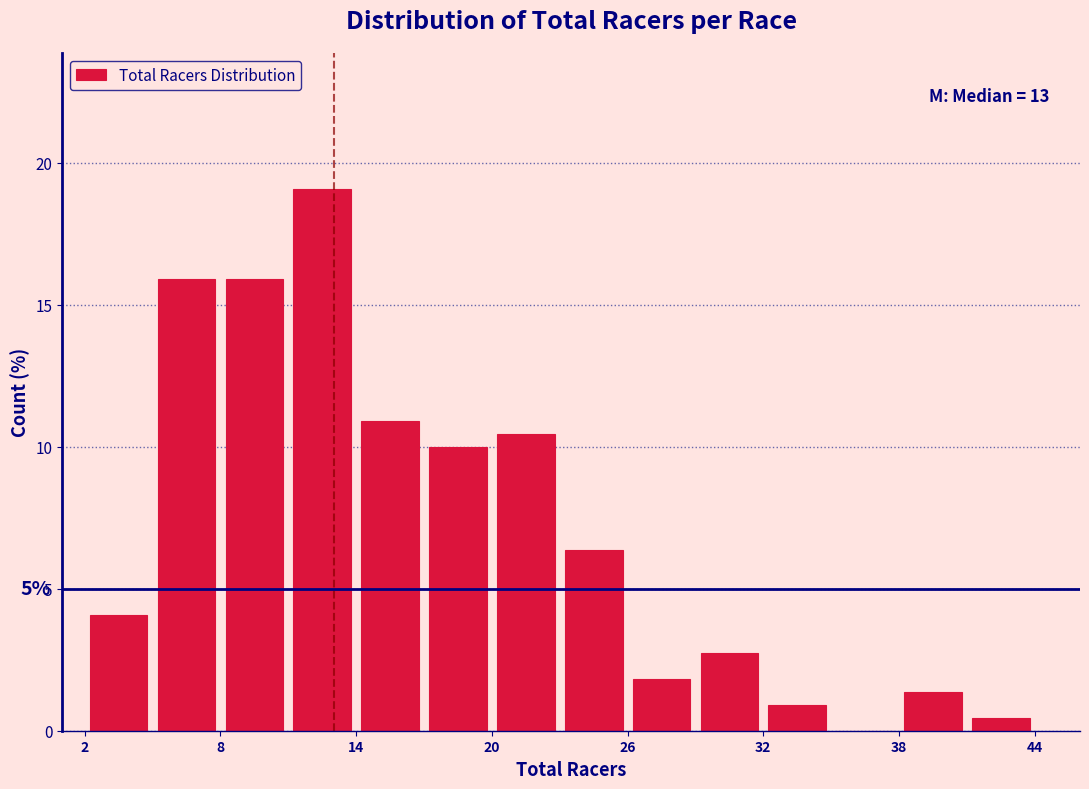

Around what value on the x-axis is the tallest bar? Give the approximate position of its centre, as read against the axis.

13